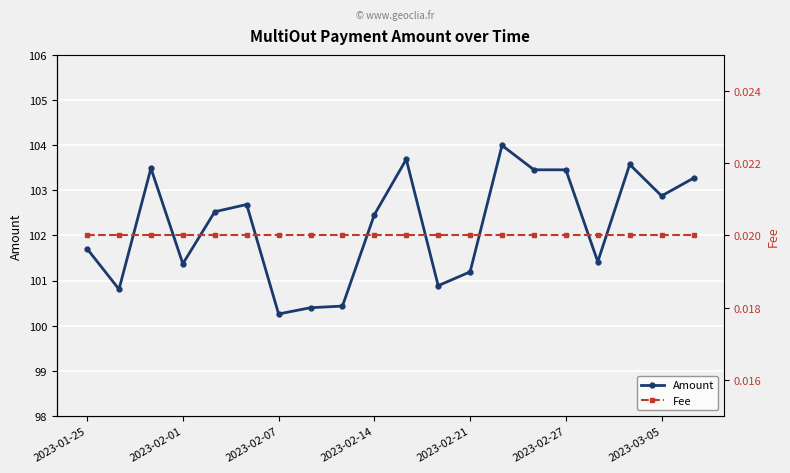

The Amount series shows 174.8 at 2023-02-14. True or false?

False